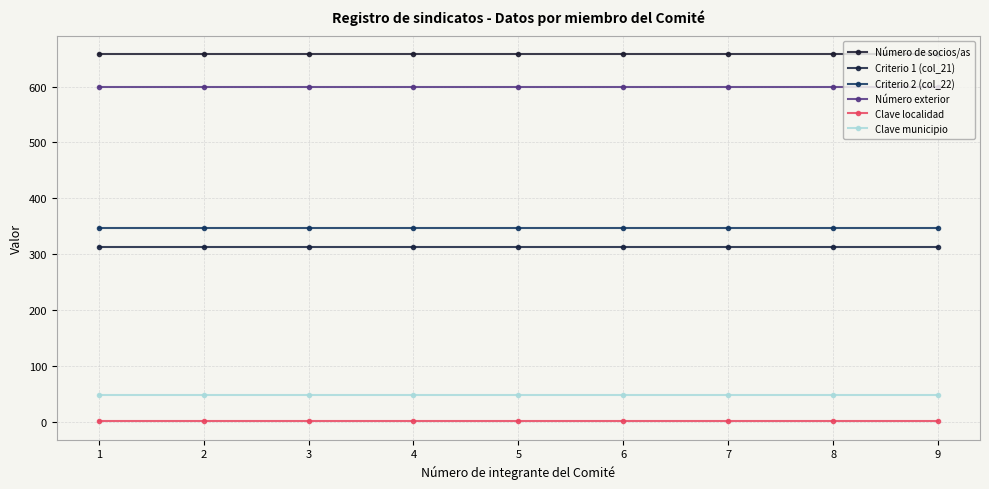

True or false: Número exterior has more than 2 points higher than both neighbors.

False